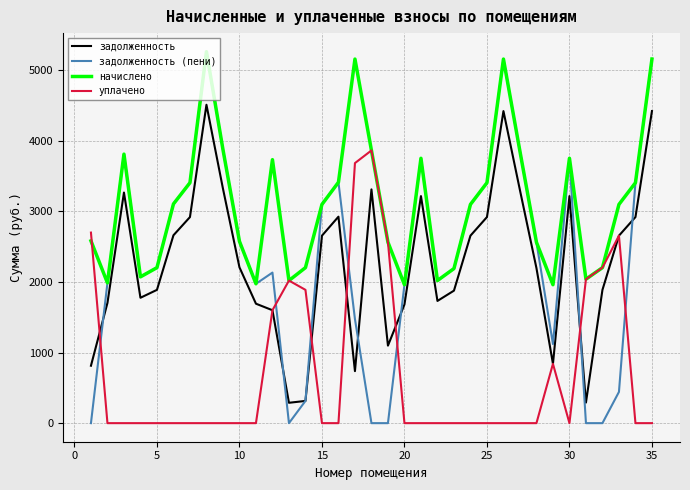

Which series has the largest range (max minus min)?

задолженность (пени)